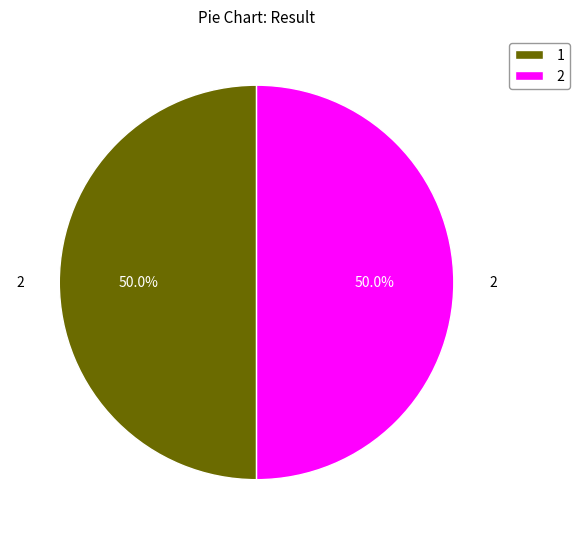

What is the ratio of the value at 2 to the value at 1?

1.0